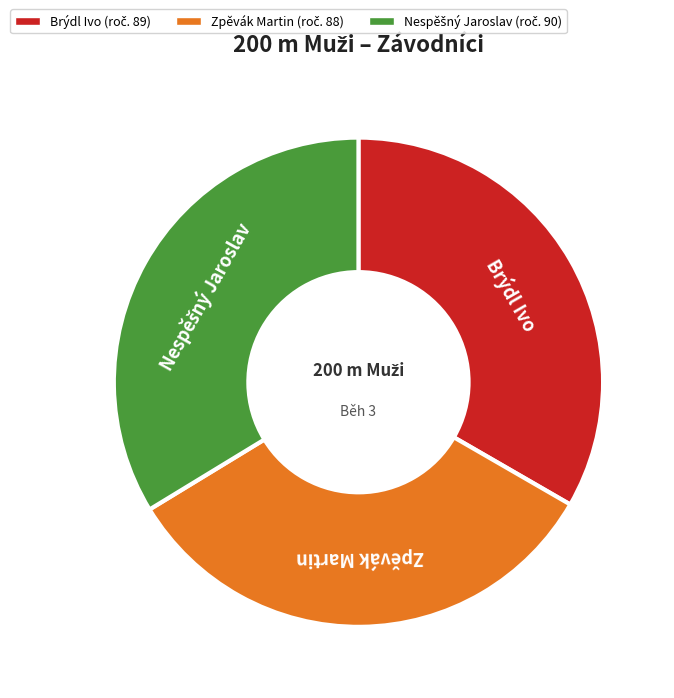

Is there any slice that represents more than half of the pie?

No